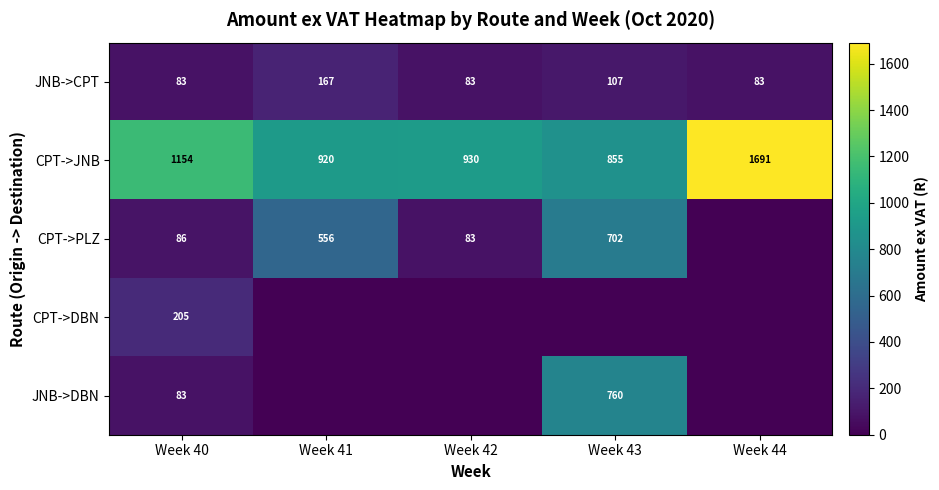

The value of JNB->DBN at Week 40 is 83. True or false?

True